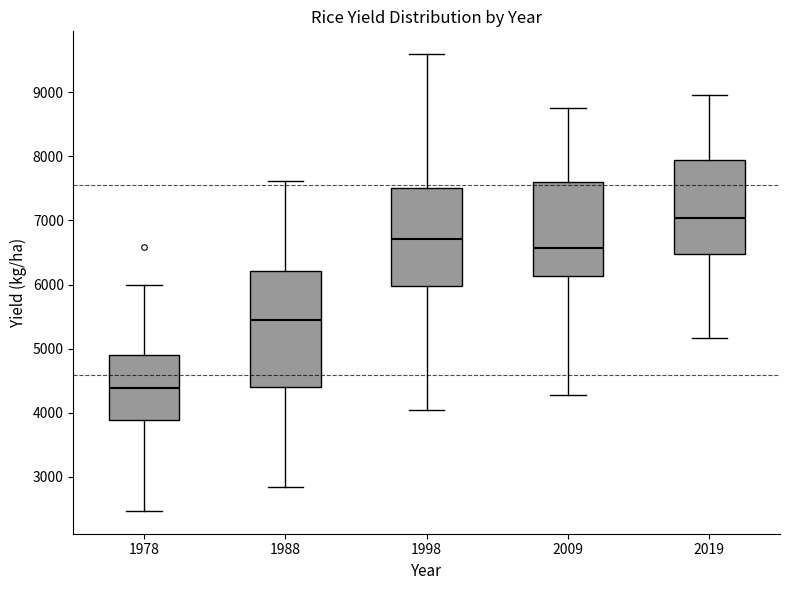

Where does the upper whisker of the box at x = 2009 end on the y-axis? The values are not printed on the chart, so give them approximately, as read against the axis.

8800